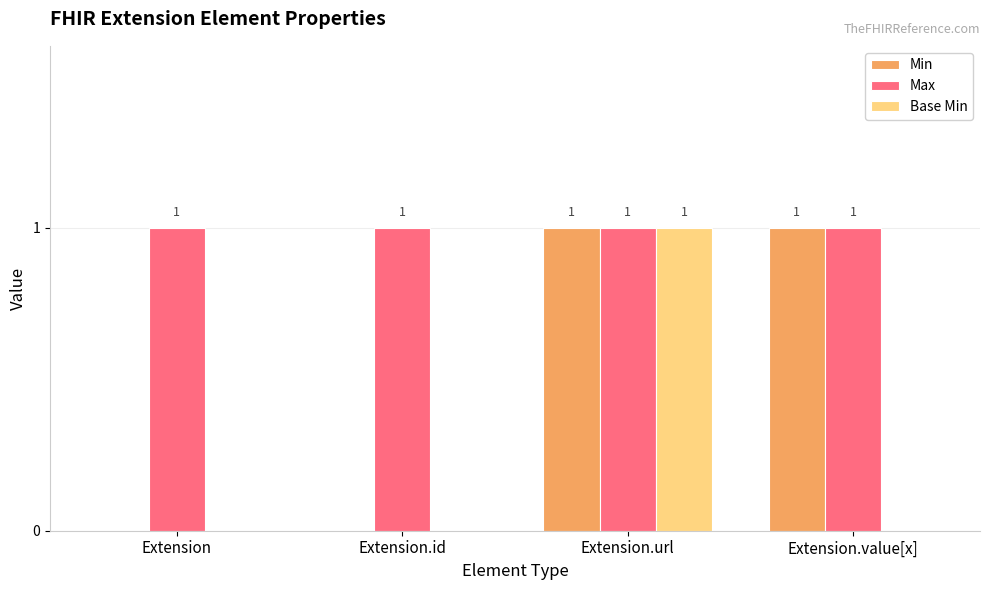

The Max series shows 1 at Extension.value[x]. True or false?

True